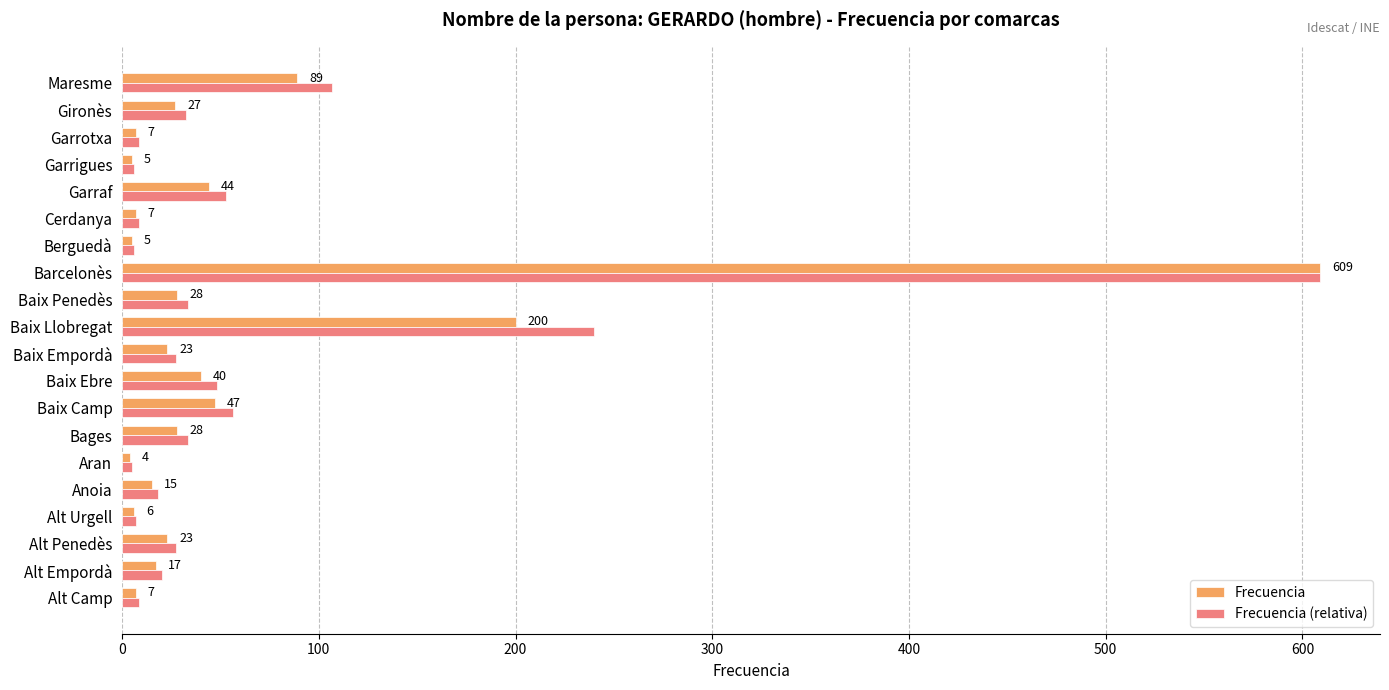

What is the difference between the maximum and minimum values in the Frecuencia (relativa) series?

604.2